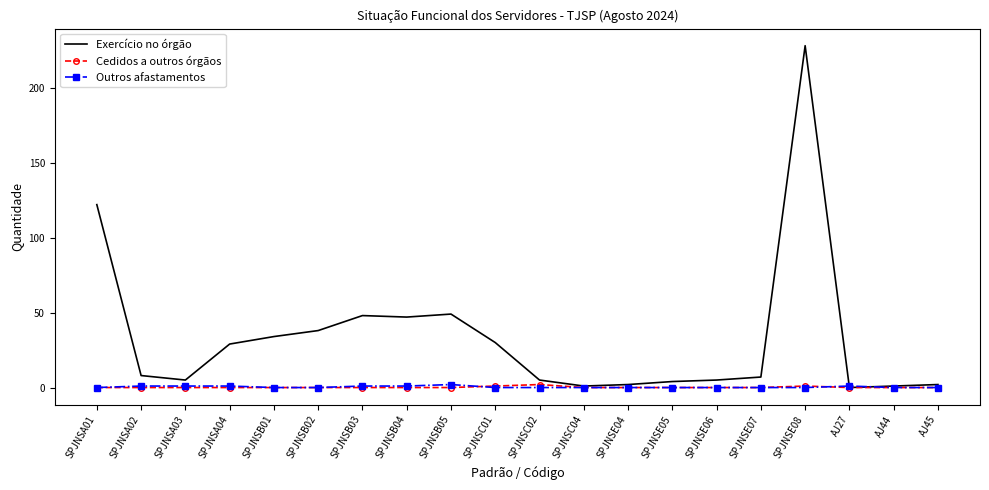

Which series has the largest total across all categories?

Exercício no órgão